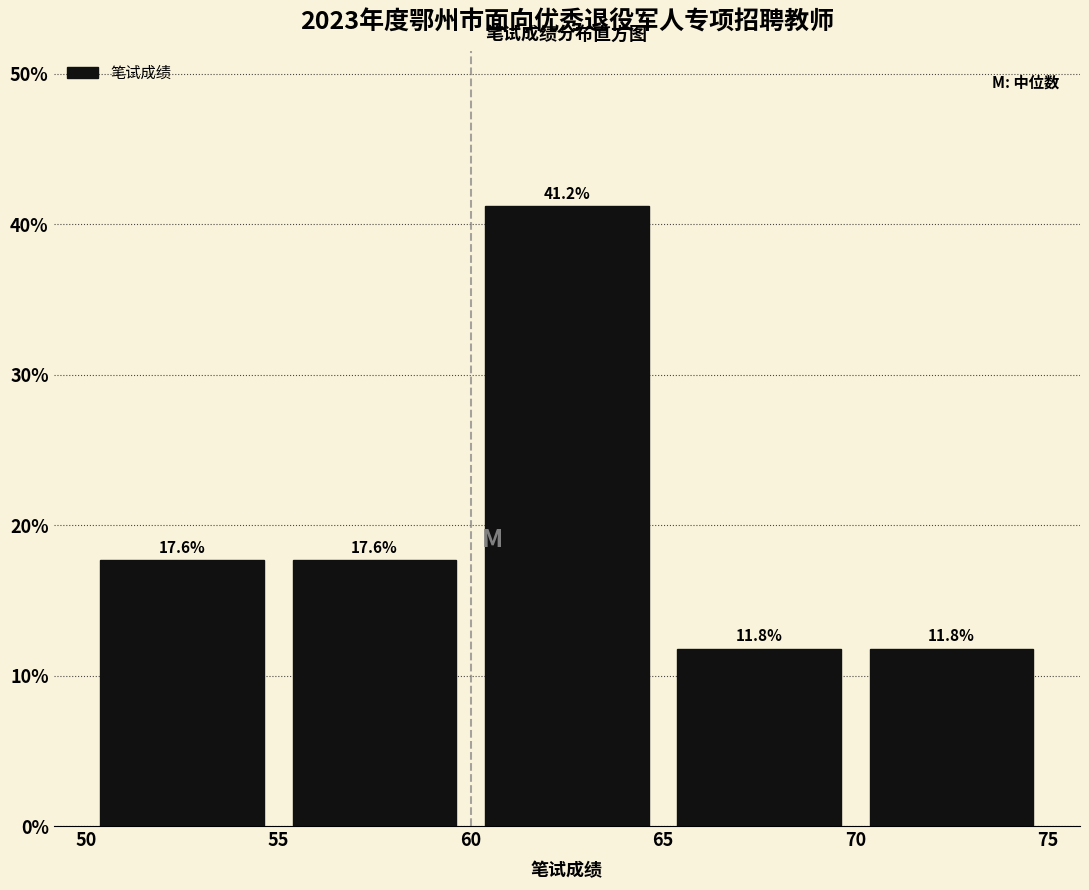

Which range on the x-axis has the tallest bar?

60 to 65